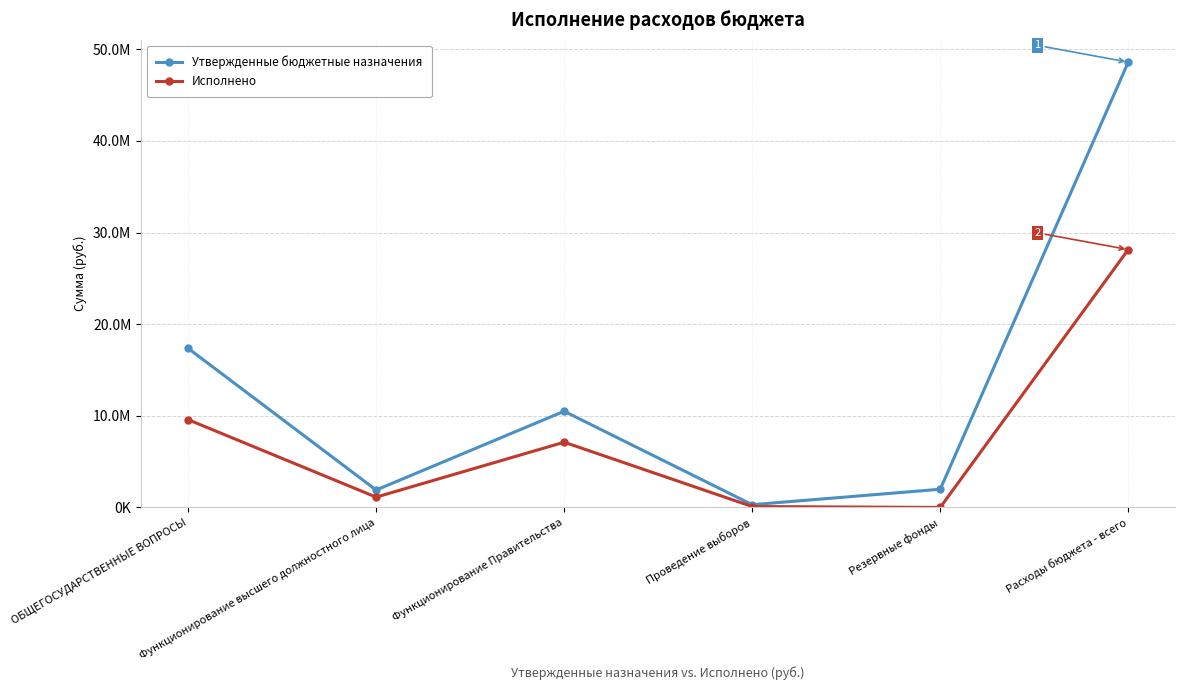

What is the value of the Утвержденные бюджетные назначения point at the 3rd from the left?

10497275.0